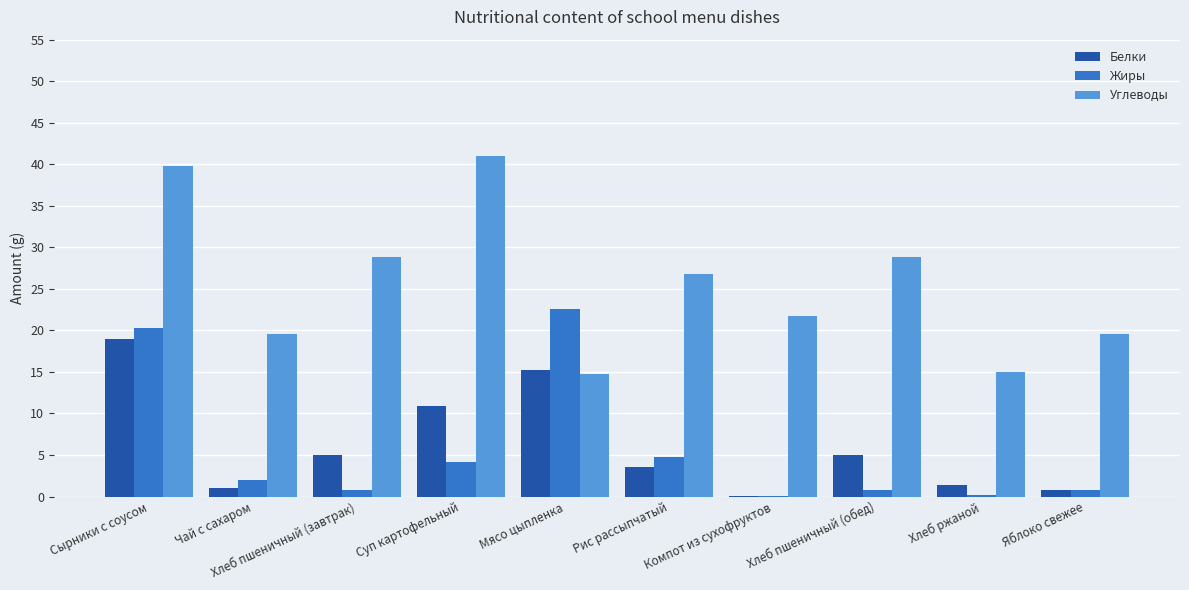

Is it true that Белки equals 5.0 at Хлеб пшеничный (завтрак)?

True